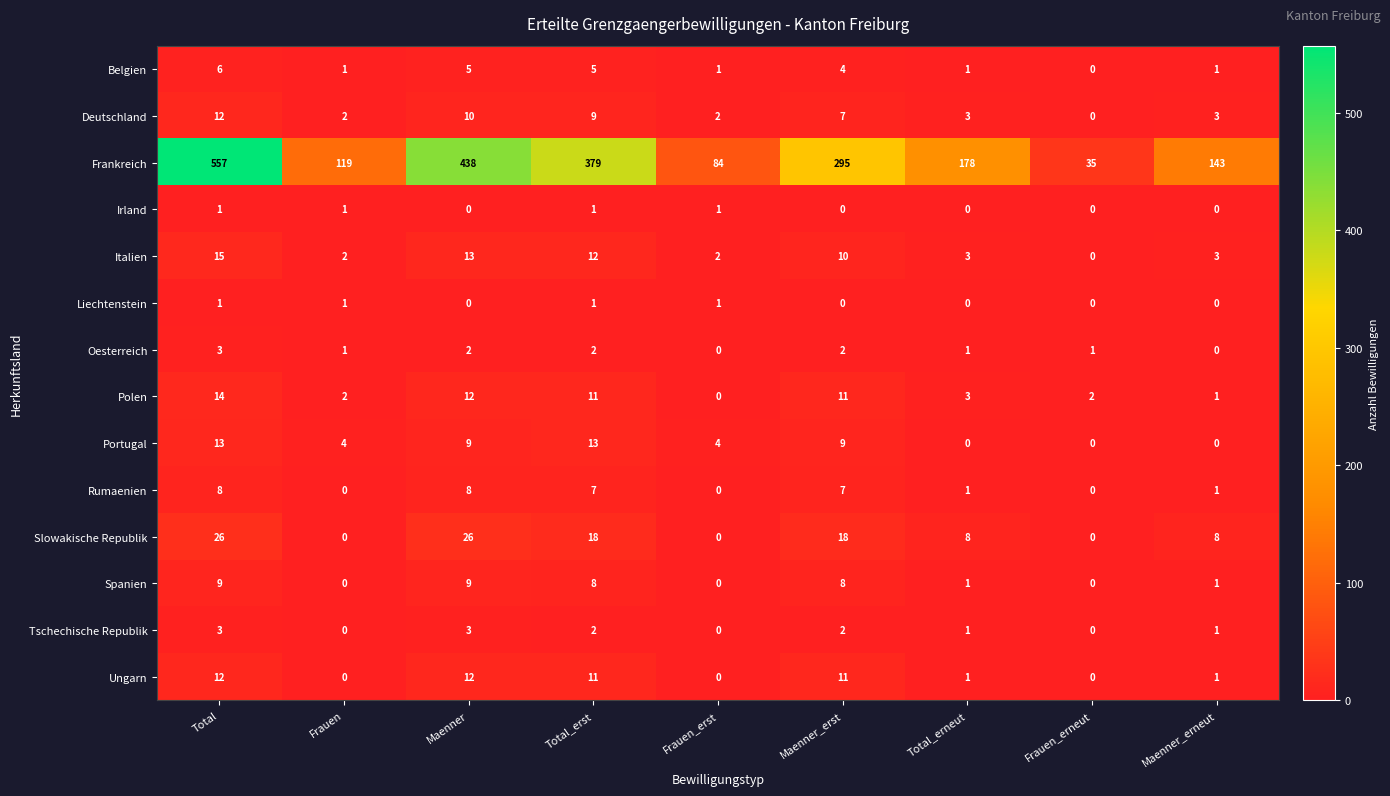

Is it true that Portugal equals 9 at Maenner_erst?

True